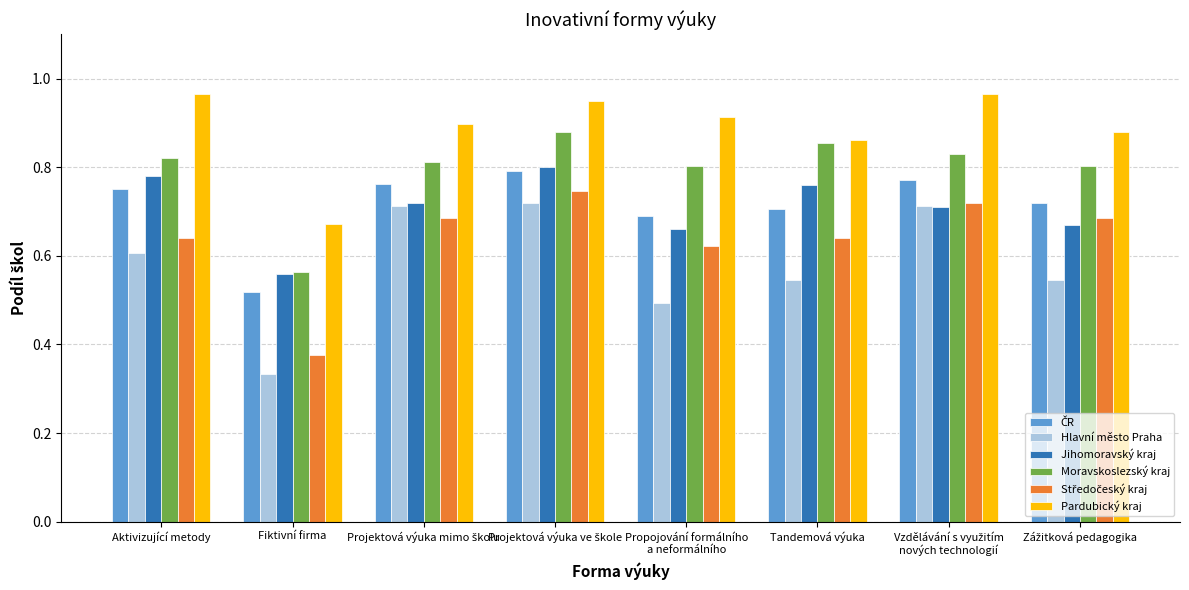

Is it true that Jihomoravský kraj equals 0.8 at Aktivizující metody?

True